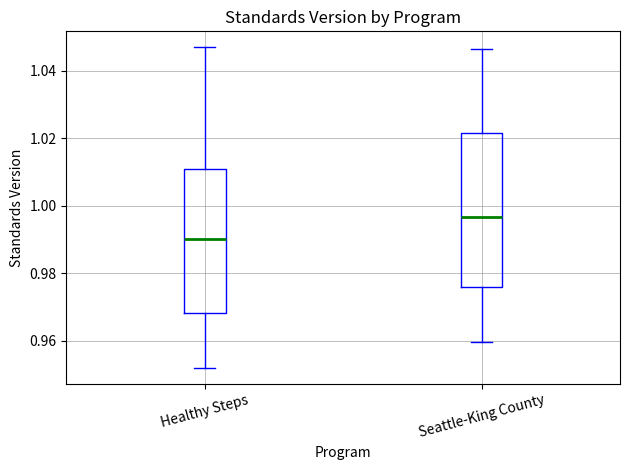

Comparing the boxes themselves (not the whiskers), which one is the tallest?

Seattle-King County